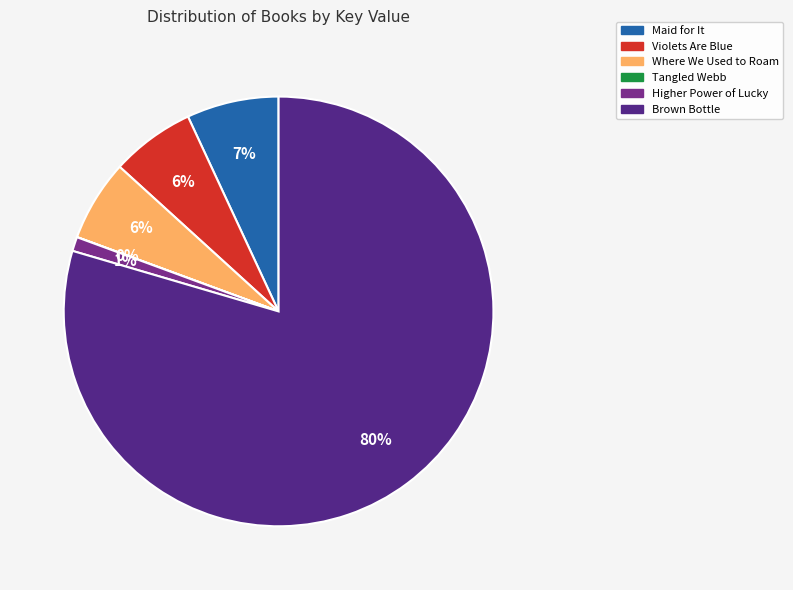

Is there a majority slice in this chart?

Yes